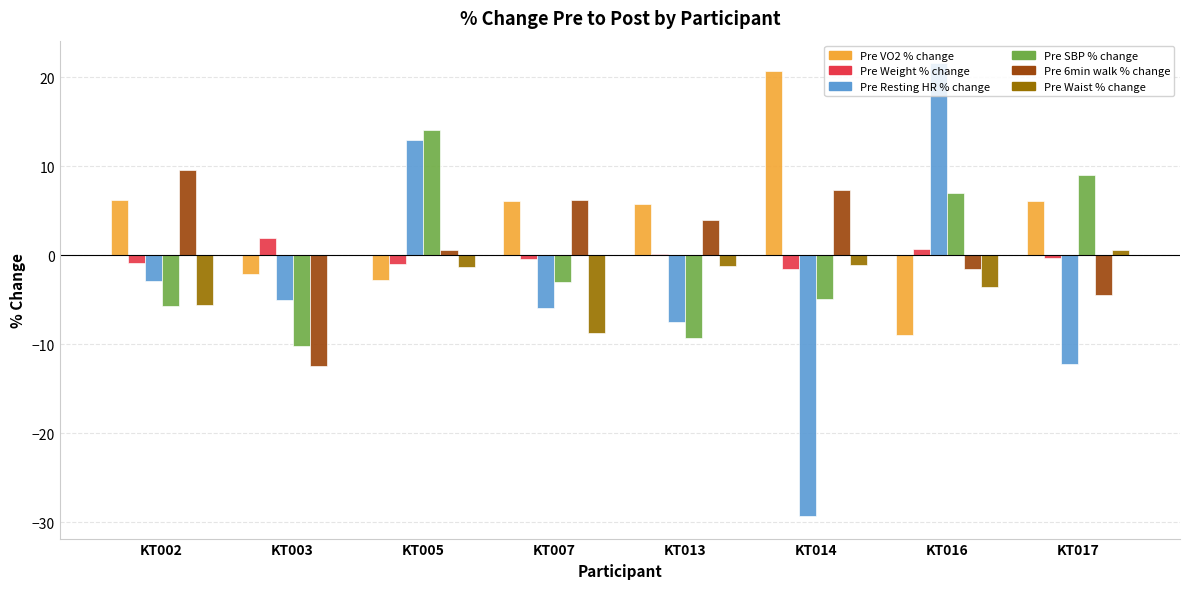

The value of Pre Resting HR % change at KT017 is -17.3. True or false?

False